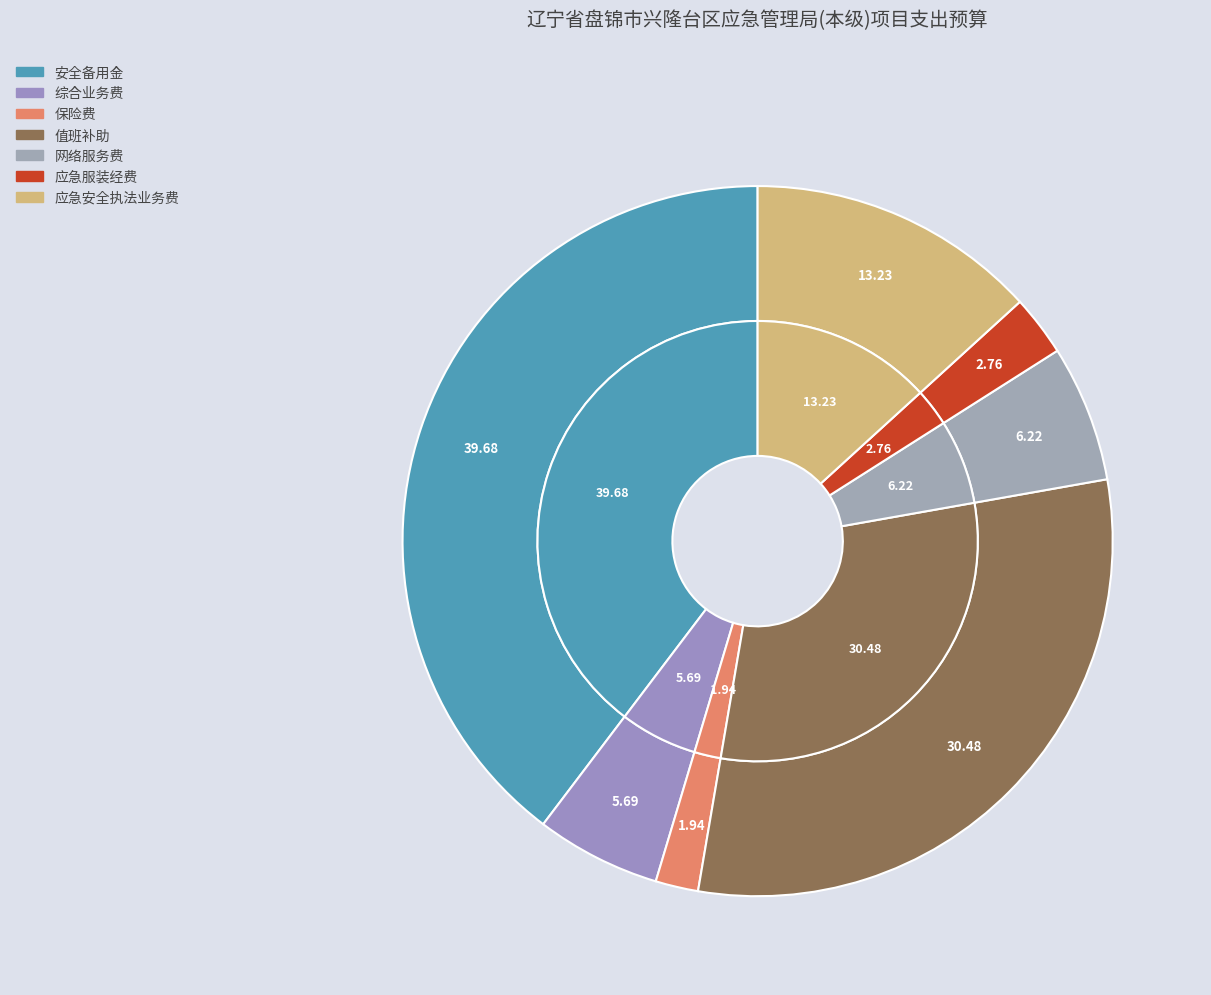

To the nearest percent, what is the combined percentage of 应急安全执法业务费 and 应急服装经费?

16%